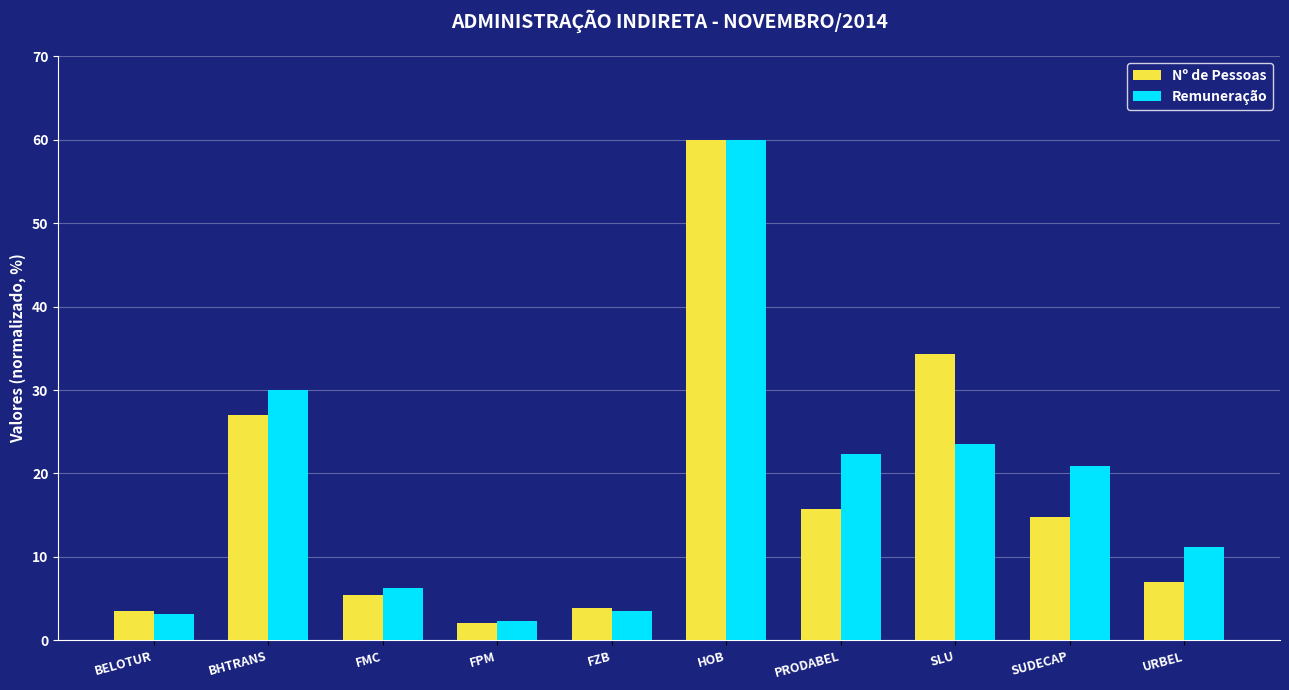

Is it true that Nº de Pessoas equals 15.8 at PRODABEL?

True